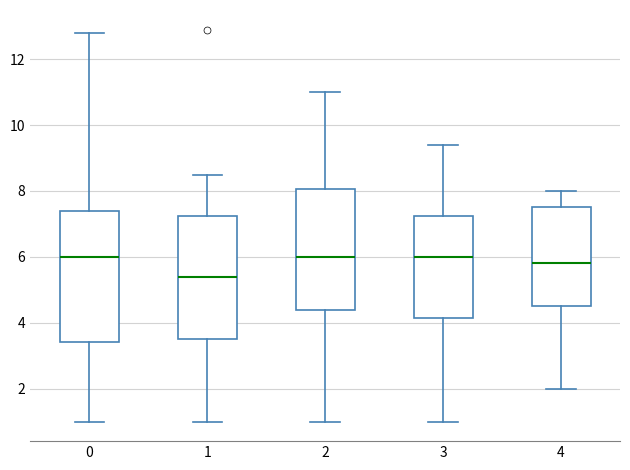

Reading left to right, read every box against the y-axis: the position of its median line, the range the box covers, and the ends of its whiskers. The values are not printed on the chart, so give them approximately, as read against the axis.

0: median 6.0, box 3.4 to 7.4, whiskers 1.0 to 12.8
1: median 5.4, box 3.6 to 7.2, whiskers 1.0 to 8.6
2: median 6.0, box 4.4 to 8.0, whiskers 1.0 to 11.0
3: median 6.0, box 4.2 to 7.2, whiskers 1.0 to 9.4
4: median 5.8, box 4.6 to 7.6, whiskers 2.0 to 8.0